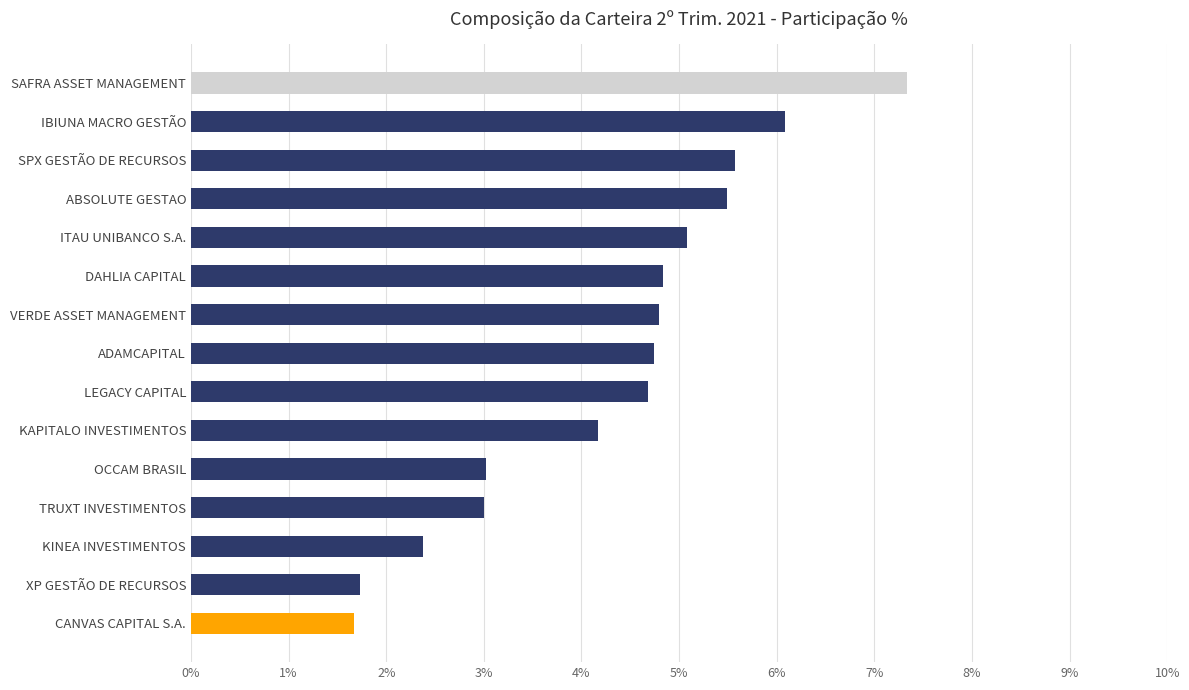

What is the value of the 6th bar from the top?

4.8